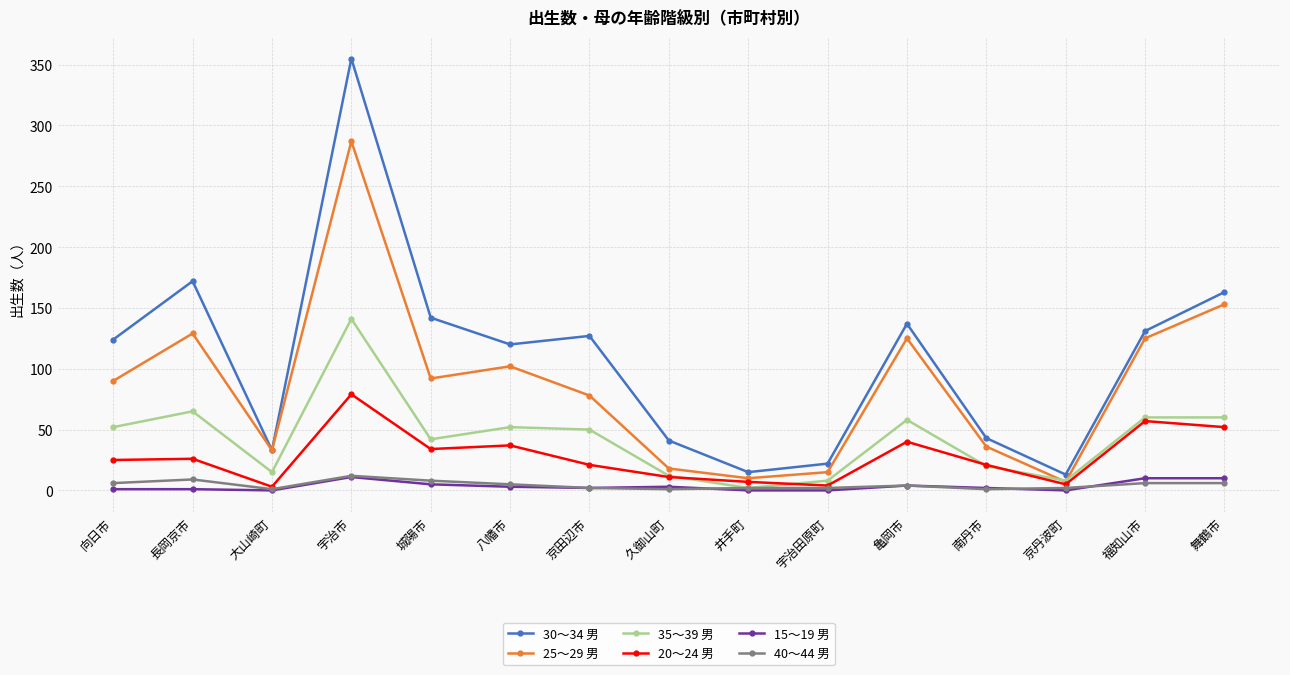

At which label does 30～34 男 reach its peak?

宇治市